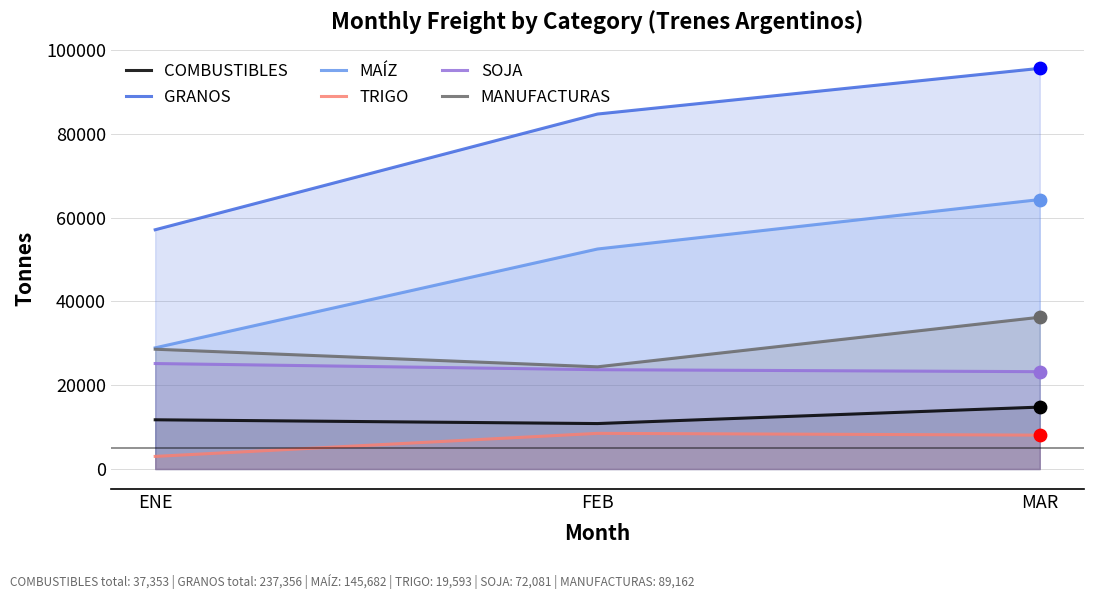

What are all the series names shown in the legend?

COMBUSTIBLES, GRANOS, MAÍZ, TRIGO, SOJA, MANUFACTURAS